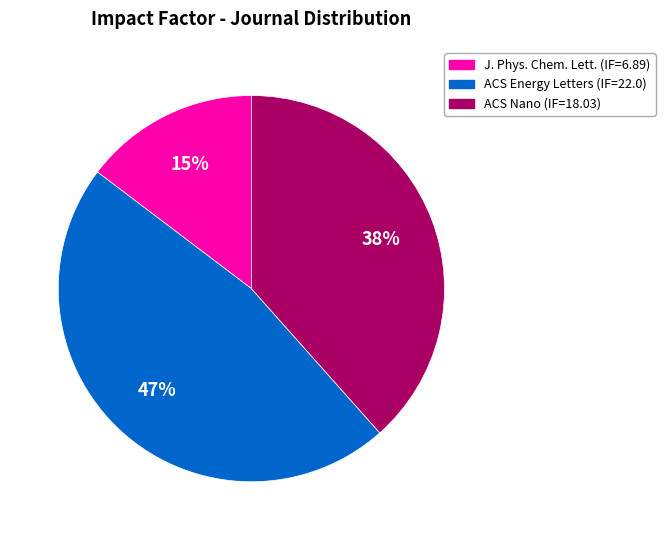

To the nearest percent, what is the difference between the largest and smallest slice percentages?

32%